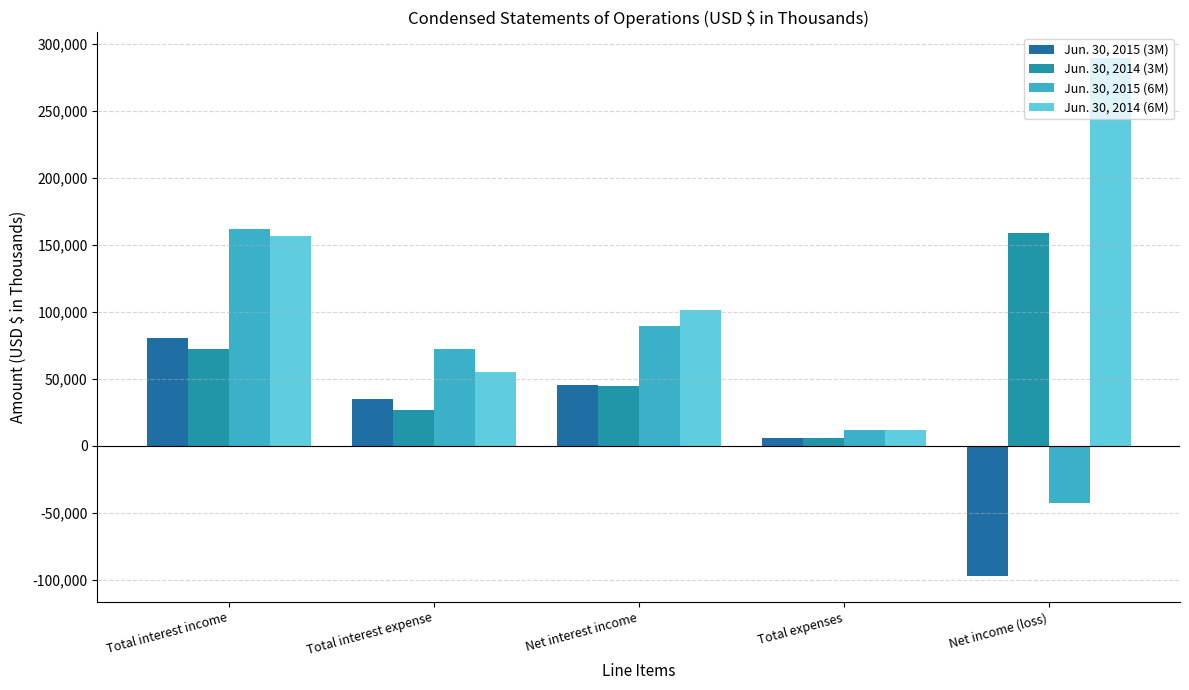

What is the sum of the Jun. 30, 2014 (3M) values at Total interest income and Total expenses?

77998